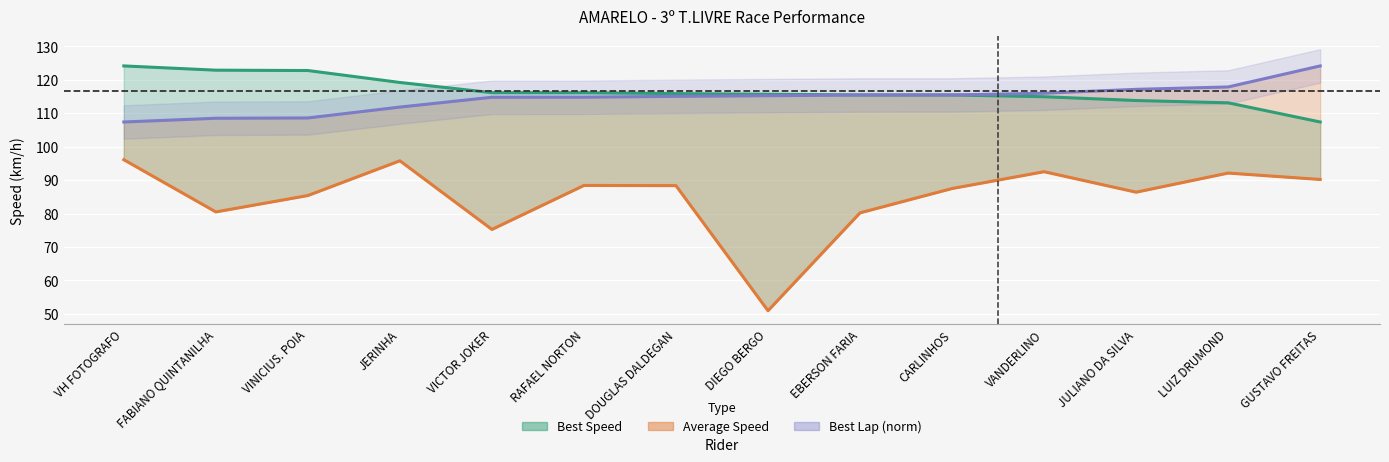

Is the value of Best Speed (line) at CARLINHOS greater than the value of Average Speed (line) at DOUGLAS DALDEGAN?

Yes